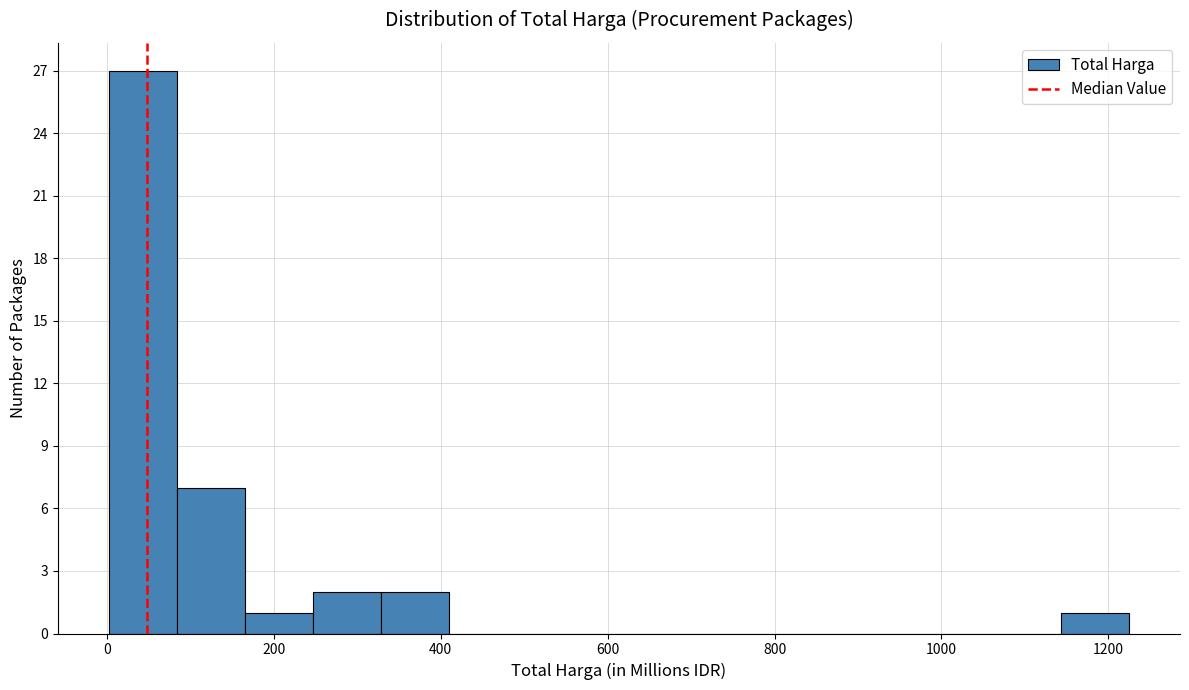

What is the height of the bar covering 0 to 80 on the x-axis? Neither the bar edges nor the heights are printed on the chart, so give them approximately, as read against the axes.

27